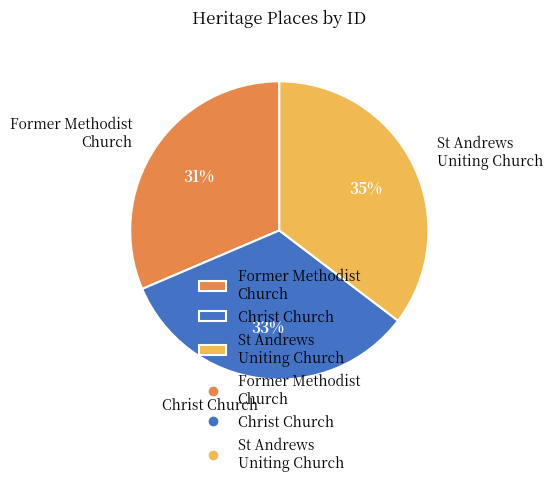

Which slice is the smallest?

Former Methodist Church